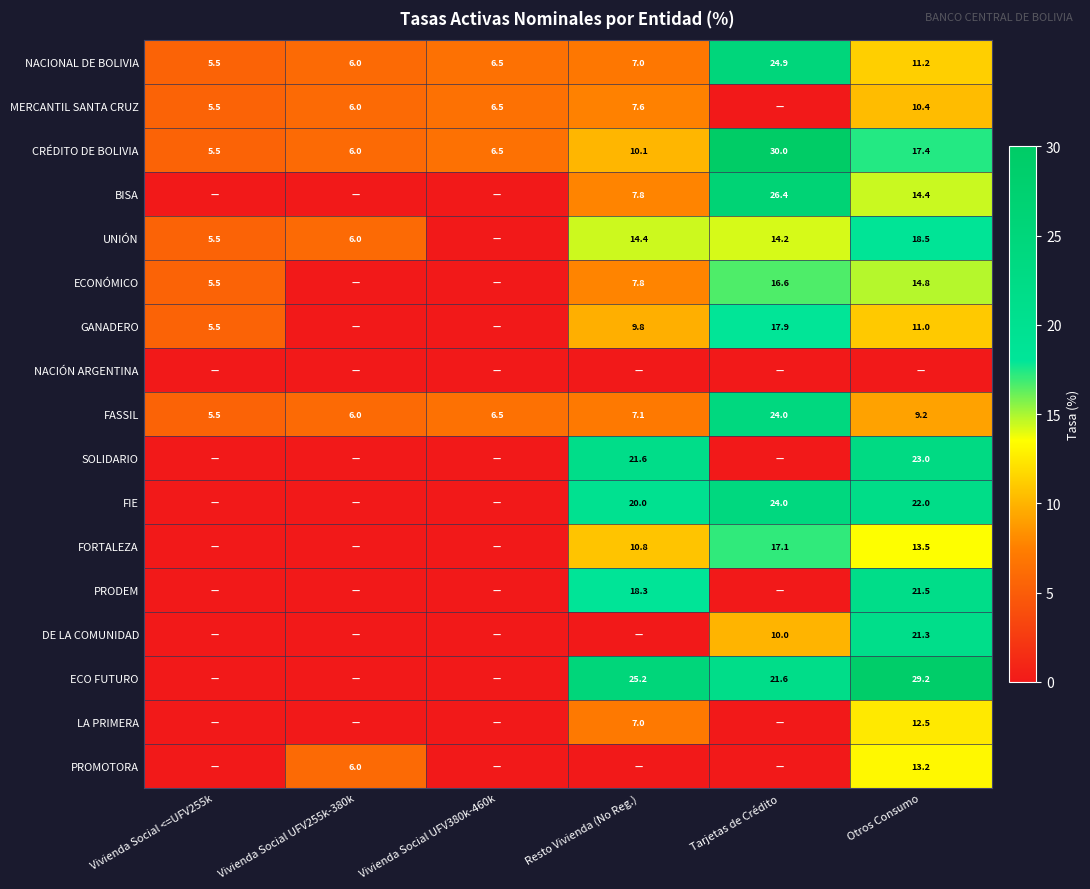

What is the approximate value of NACIONAL DE BOLIVIA at Resto Vivienda (No Reg.)?

7.0